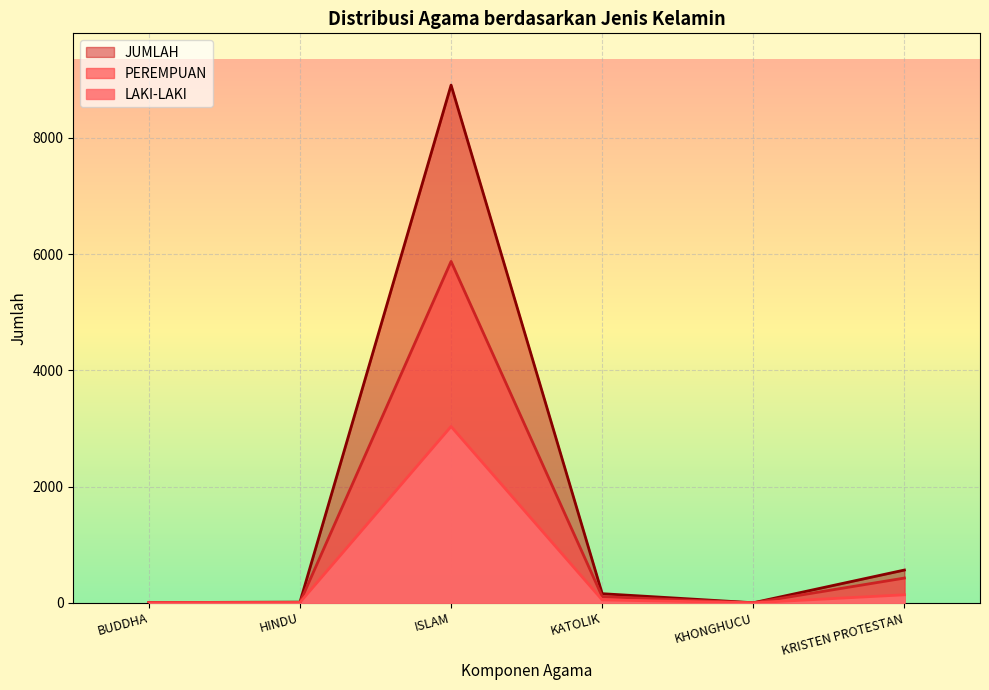

What is the sum of all JUMLAH values?

9644